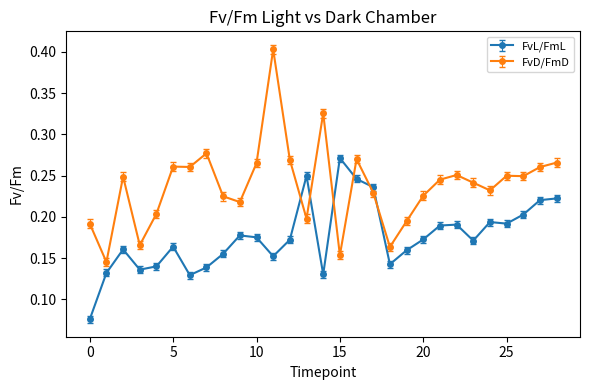

True or false: FvL/FmL has more than 2 points higher than both neighbors.

True